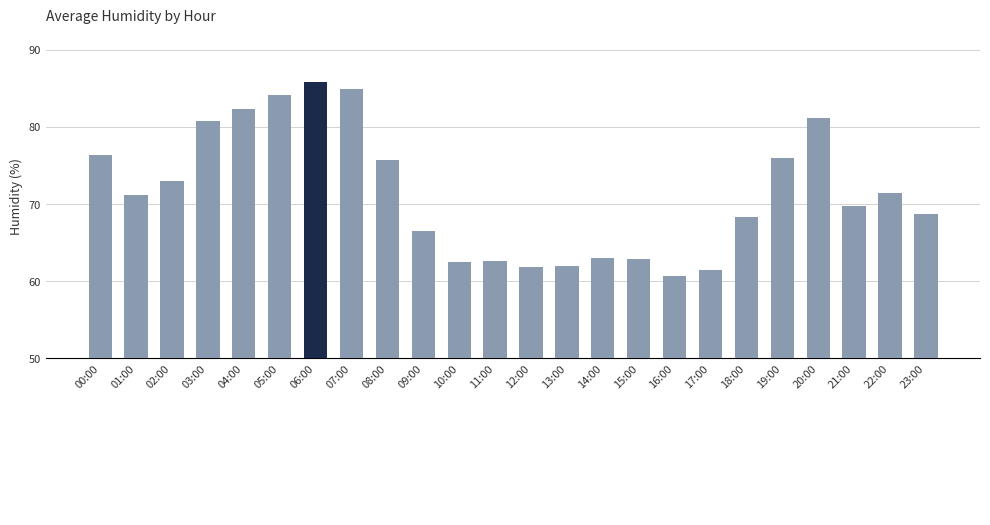

Which label corresponds to the smallest value in the chart?

16:00